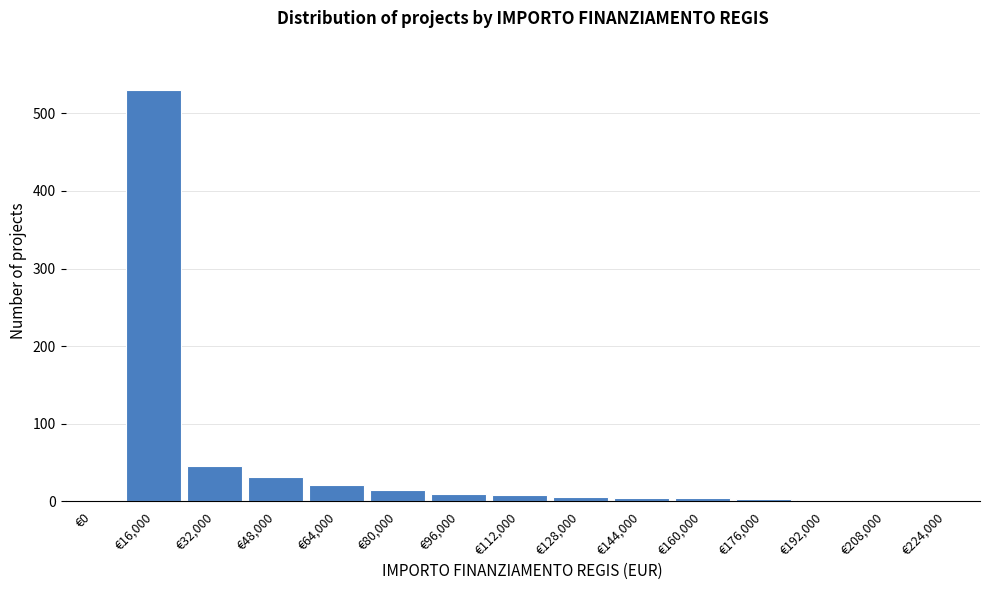

Which label corresponds to the largest value in the chart?

€16,000